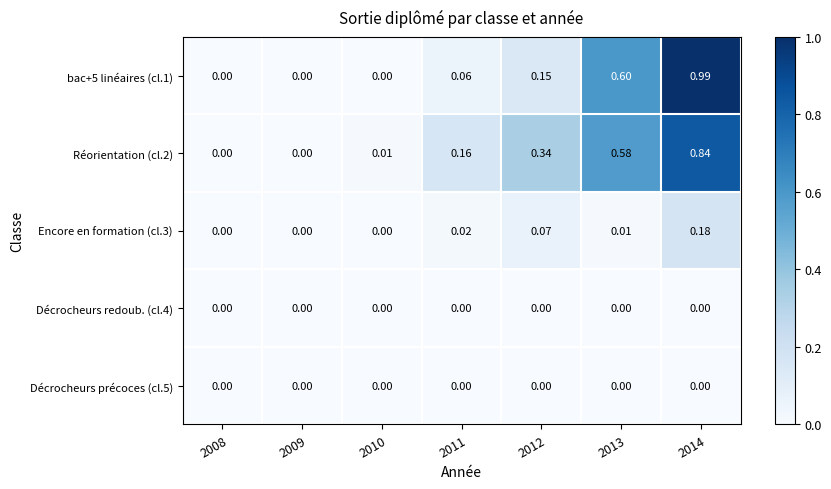

Is the value of Réorientation (cl.2) at 2014 greater than the value of Décrocheurs précoces (cl.5) at 2013?

Yes